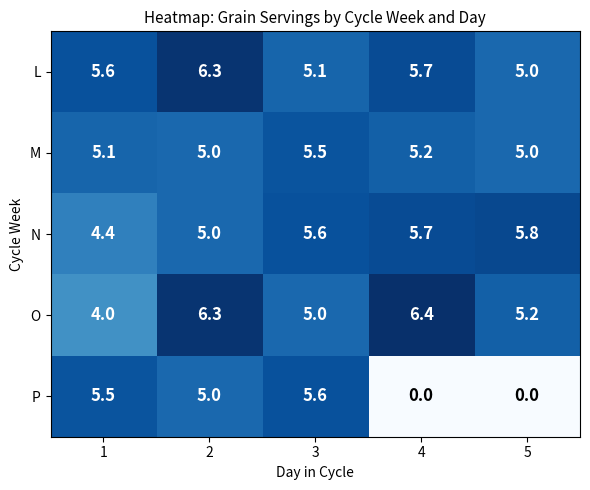

What value does the P series have at 1?

5.5